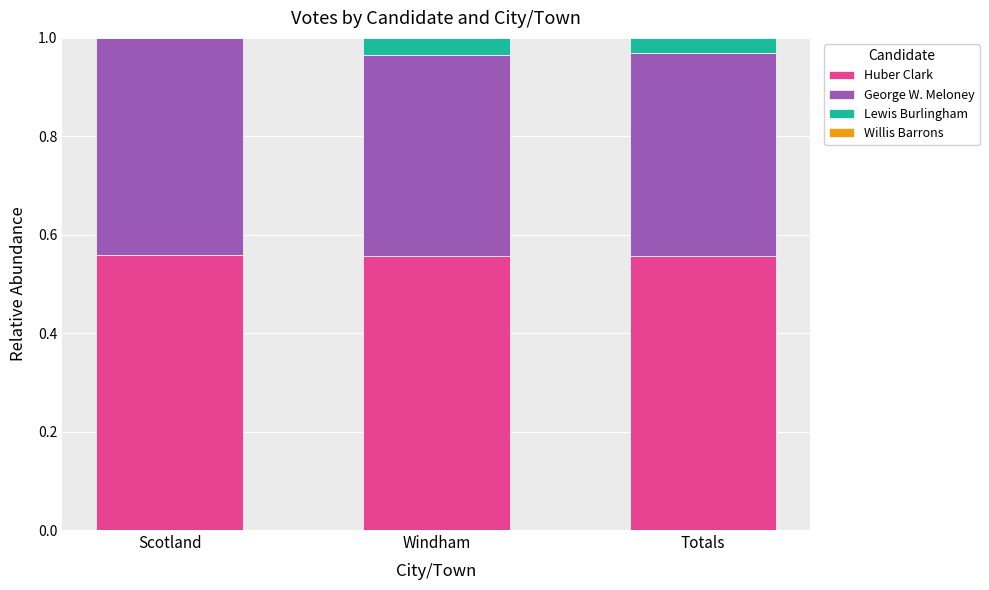

What is the total value across all series at Scotland?

1.0